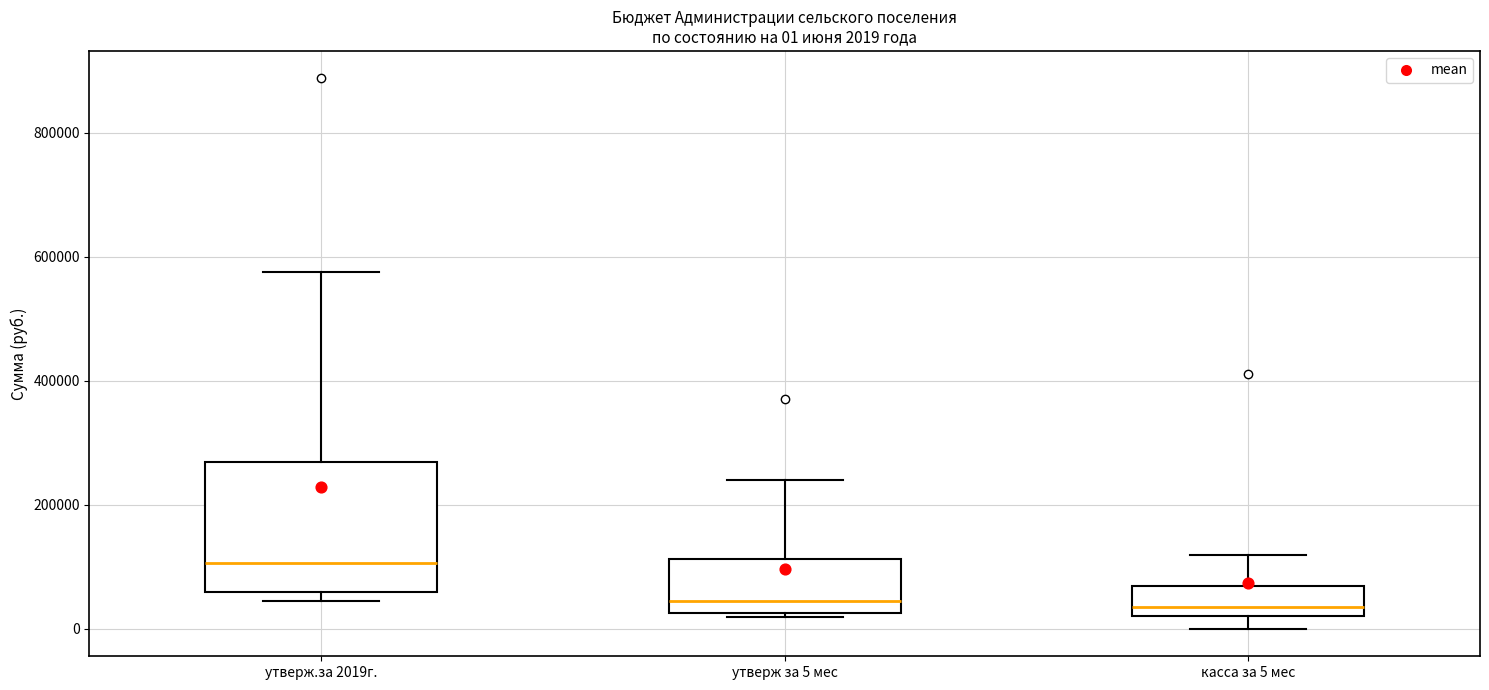

Comparing the boxes themselves (not the whiskers), which one is the tallest?

утверж.за 2019г.